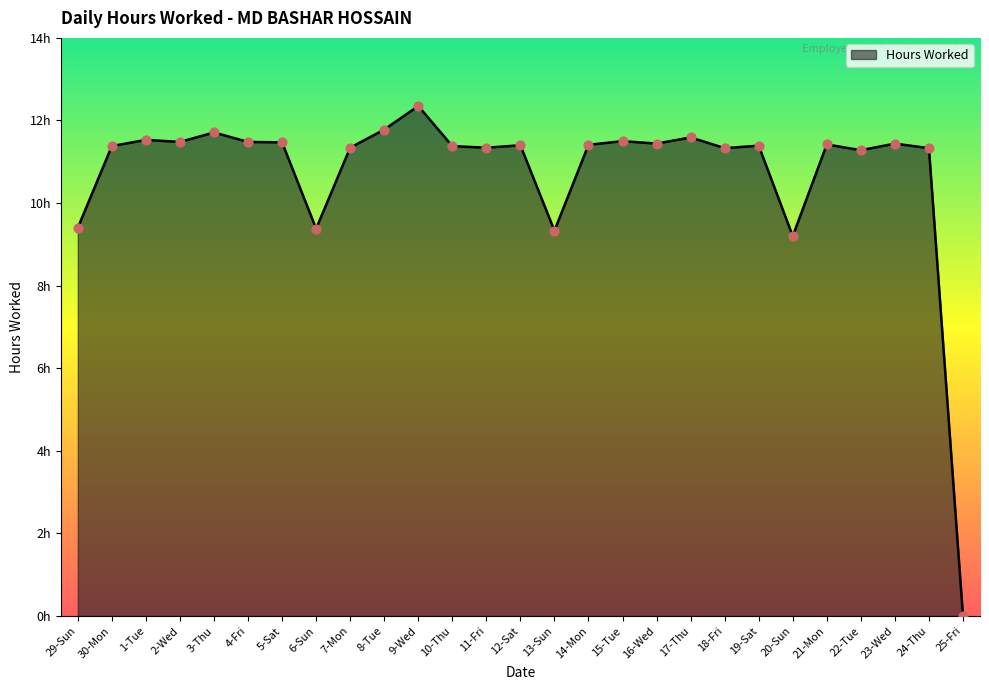

Which has a higher value, 8-Tue or 1-Tue?

8-Tue